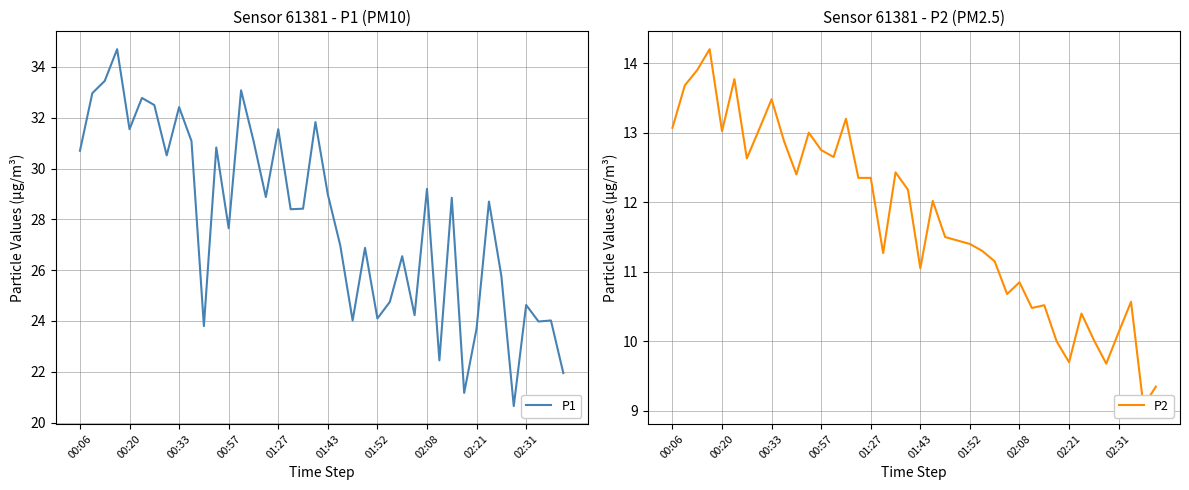

True or false: P1 and P2 cross at least once.

False